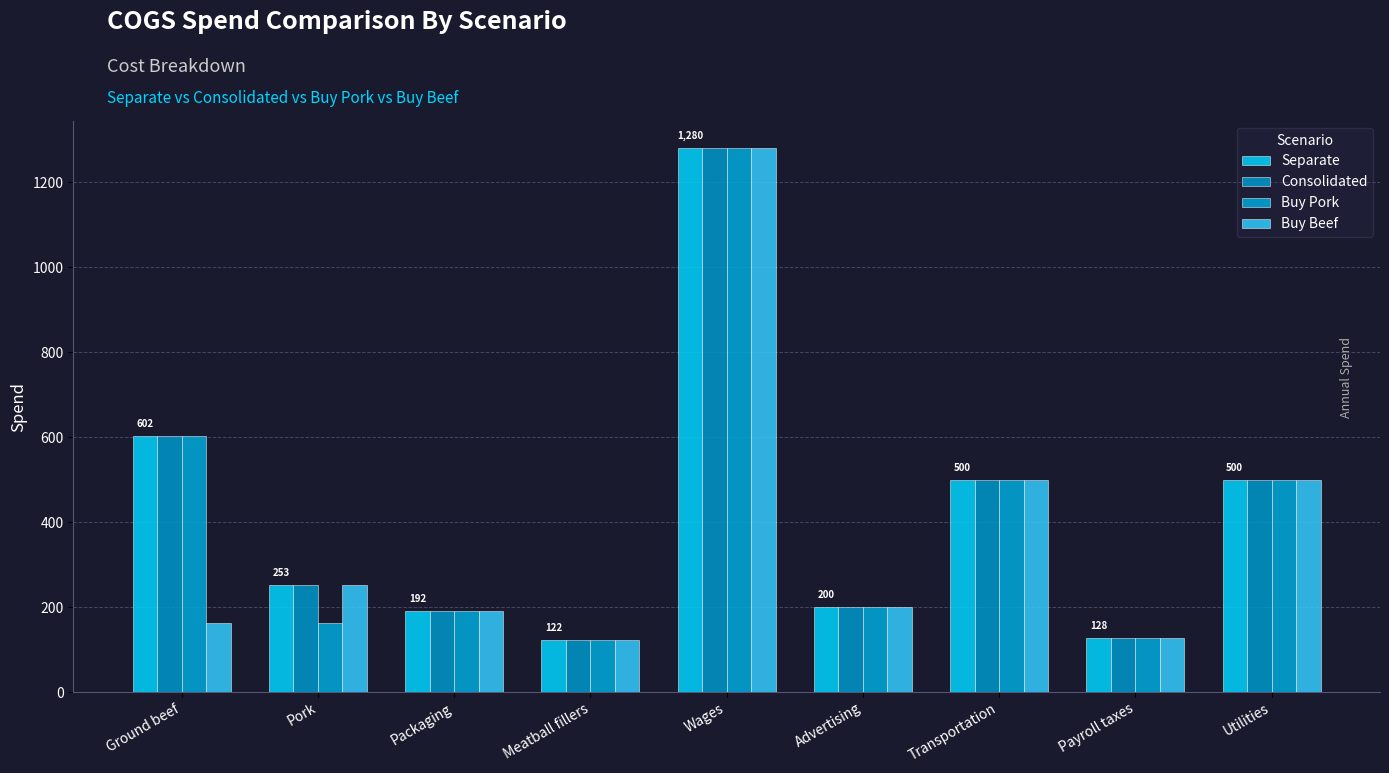

What is the value of the Consolidated bar at the 4th from the left?

121.9